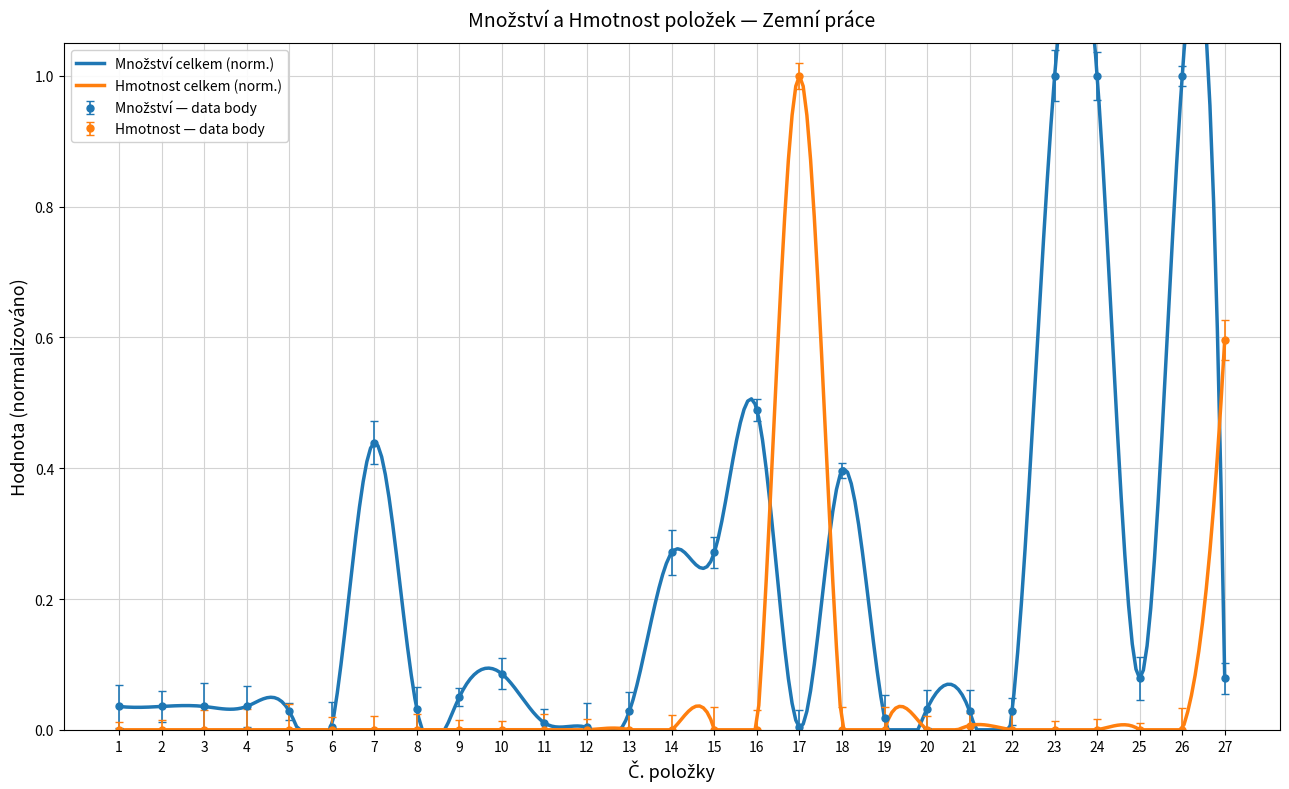

True or false: Hmotnost — data body has more than 0 interior local peaks.

True